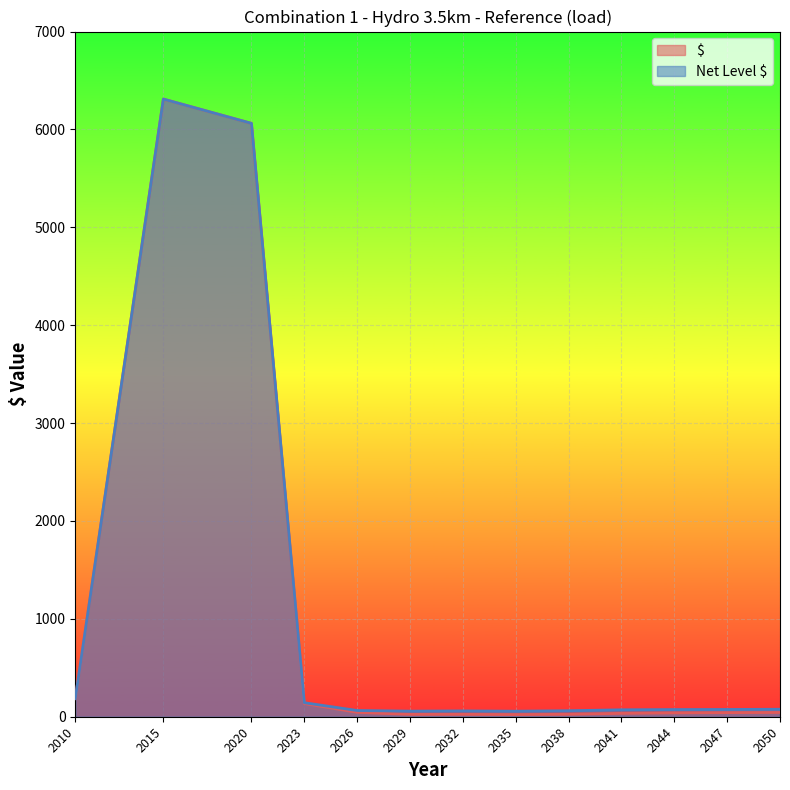

Reading right to left, extract all data points from this chart.

$: 2050=43.6	2047=41.9	2044=39.5	2041=34.6	2038=24.8	2035=22.1	2032=24.2	2029=24.0	2026=44.9	2023=134.5	2020=6062.0	2015=6310.2	2010=184.6
Net Level $: 2050=76.4	2047=74.2	2044=73.2	2041=70.8	2038=61.2	2035=56.5	2032=59.3	2029=57.1	2026=63.6	2023=143.2	2020=6062.1	2015=6310.2	2010=184.6